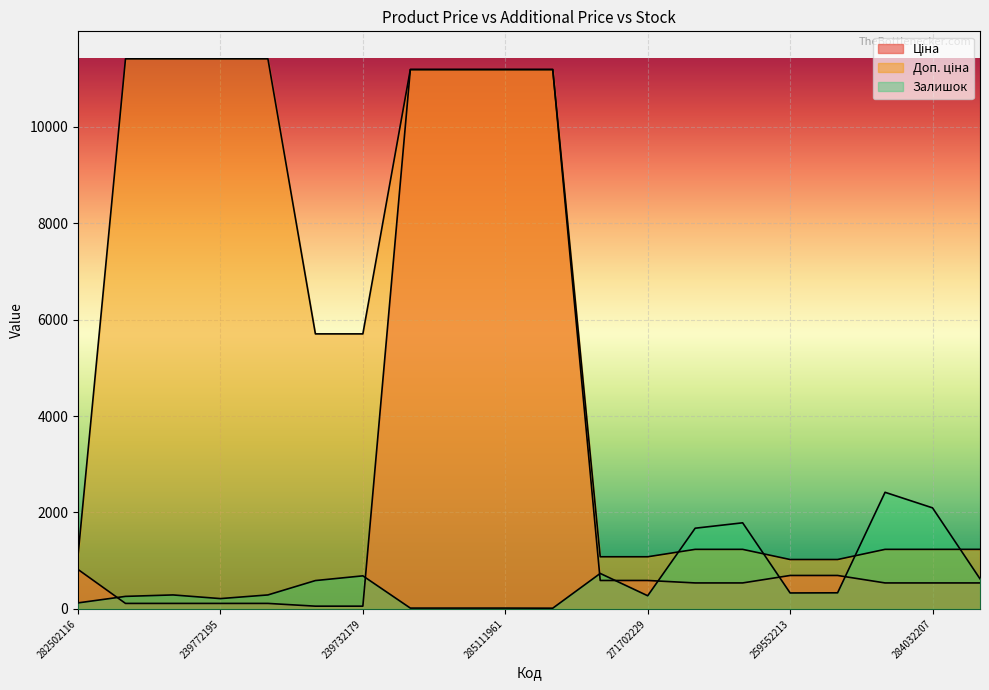

What is the highest value of the Доп. ціна series?

11410.0